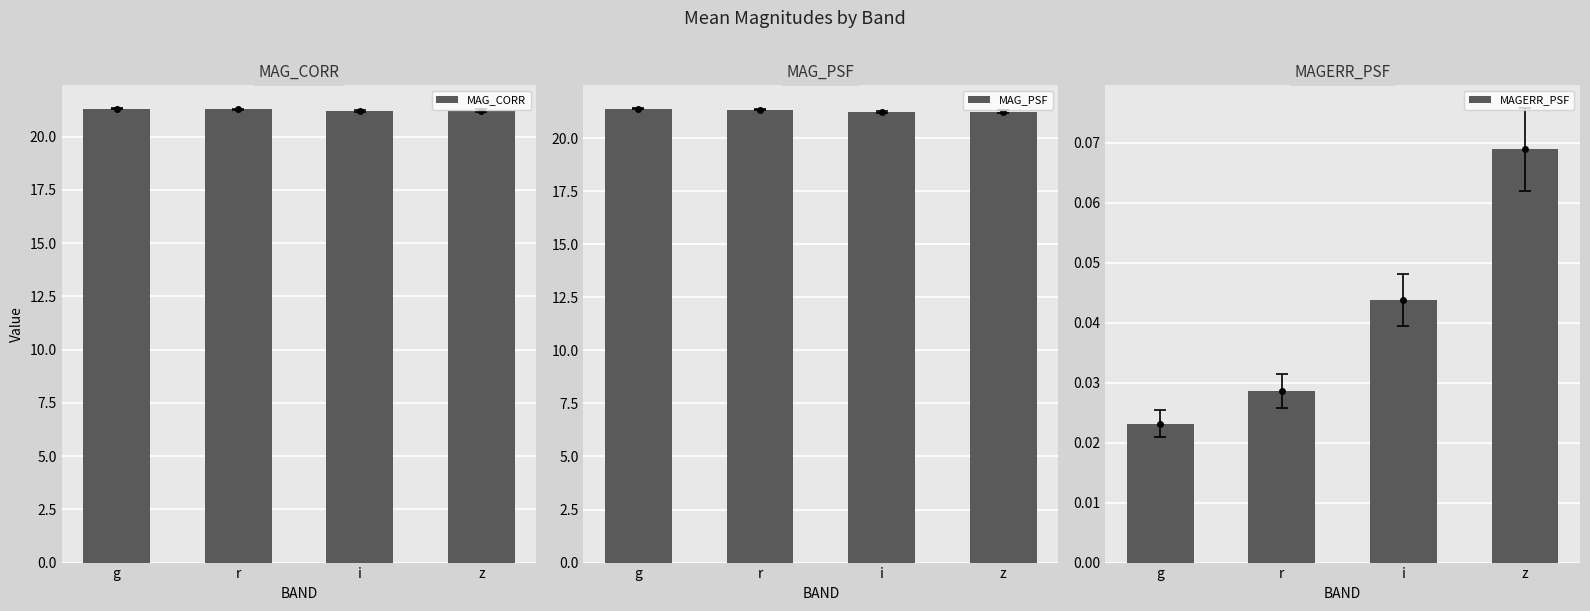

Does the chart contain stacked bars?

No